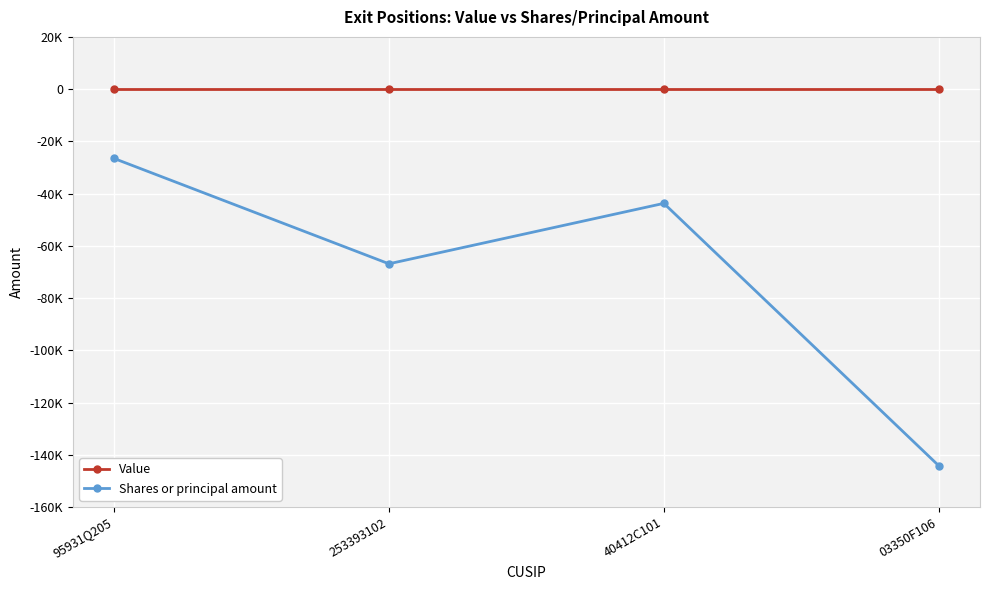

True or false: Value and Shares or principal amount cross at least once.

False